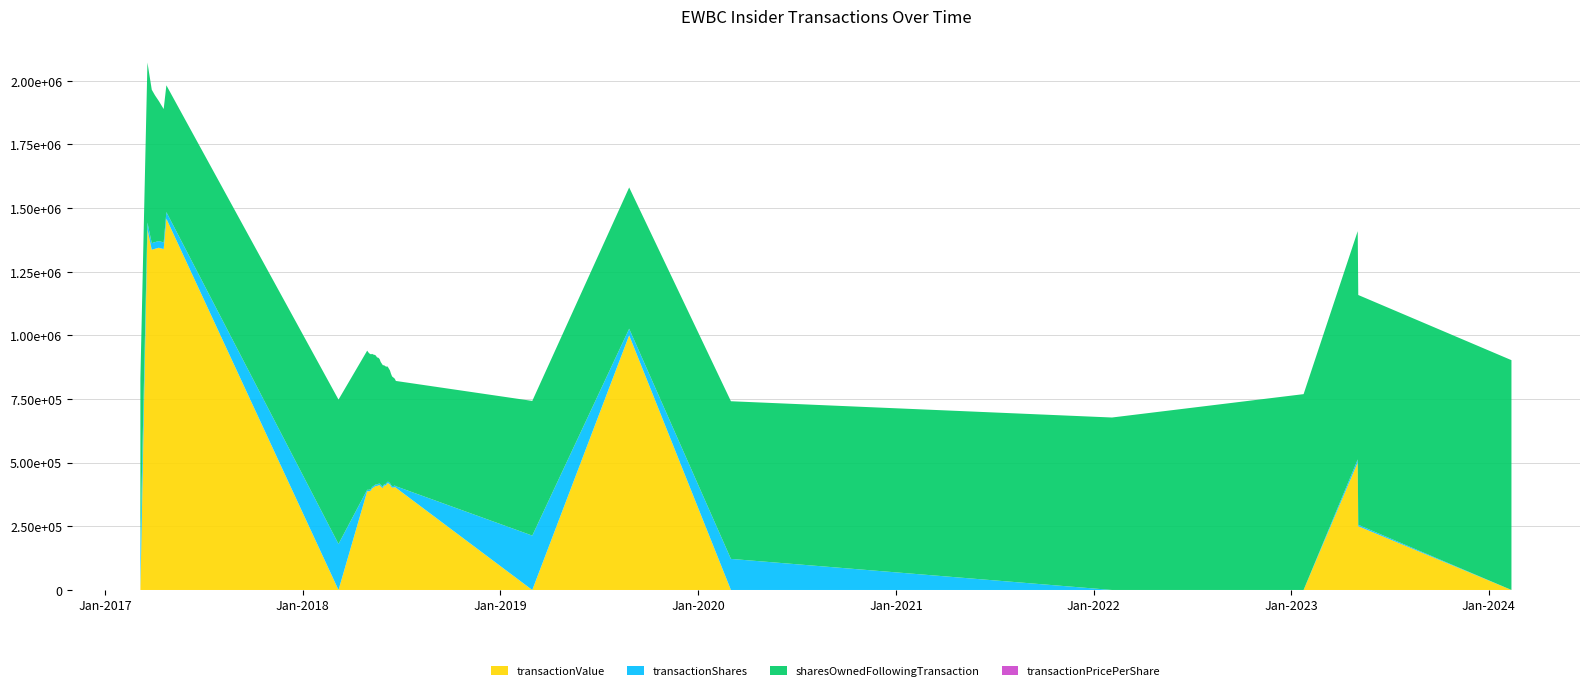

Reading left to right, list all the values displayed in this chart.

transactionValue: 0.0	1416959.0	1336200.0	1340154.0	1344194.0	1338938.0	1458320.0	0.0	387984.0	387489.0	388439.0	390715.0	398503.0	401731.0	405871.0	409116.0	408045.0	411474.0	412160.0	406770.0	399753.0	405855.0	410292.0	411277.0	418773.0	419263.0	414218.0	406773.0	402016.0	402564.0	404533.0	401635.0	0.0	1000314.0	0.0	0.0	0.0	500889.0	250437.0	0.0
transactionShares: 176390.0	26200.0	26200.0	26200.0	26200.0	26200.0	26000.0	180784.0	5771.0	5771.0	5771.0	5771.0	5771.0	5771.0	5771.0	5771.0	5771.0	5771.0	5771.0	5771.0	5771.0	5771.0	5771.0	5771.0	5771.0	5771.0	5771.0	5771.0	5770.0	5770.0	5770.0	5770.0	213609.0	25840.0	122102.0	39.0	41.0	11900.0	5700.0	30.0
sharesOwnedFollowingTransaction: 654896.0	628696.0	602496.0	576296.0	550096.0	523896.0	497896.0	566986.0	546298.0	540527.0	534756.0	528985.0	523214.0	517443.0	511672.0	505901.0	500130.0	494359.0	488588.0	482817.0	477046.0	471275.0	465522.0	459751.0	453980.0	448209.0	442438.0	436667.0	430897.0	425127.0	419357.0	413587.0	528973.0	554895.0	619232.0	677398.0	769221.0	896752.0	902452.0	902670.0
transactionPricePerShare: 0.0	54.1	51.0	51.2	51.3	51.1	56.1	0.0	67.2	67.1	67.3	67.7	69.1	69.6	70.3	70.9	70.7	71.3	71.4	70.5	69.3	70.3	71.1	71.3	72.6	72.7	71.8	70.5	69.7	69.8	70.1	69.6	0.0	38.7	0.0	0.0	0.0	42.1	43.9	0.0